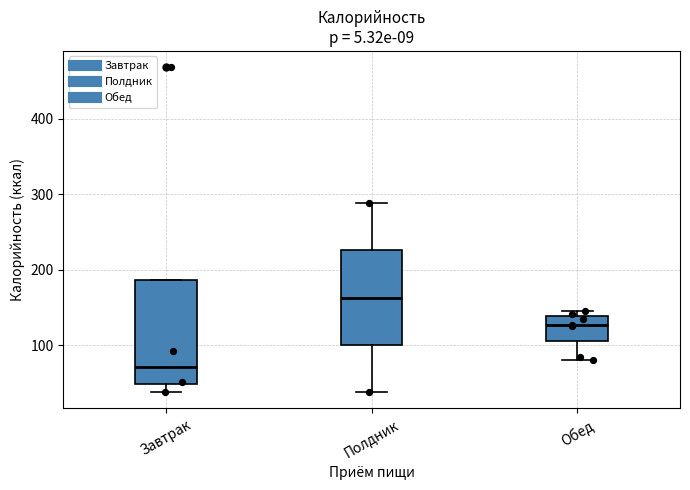

Which box's median line is the lowest?

Завтрак